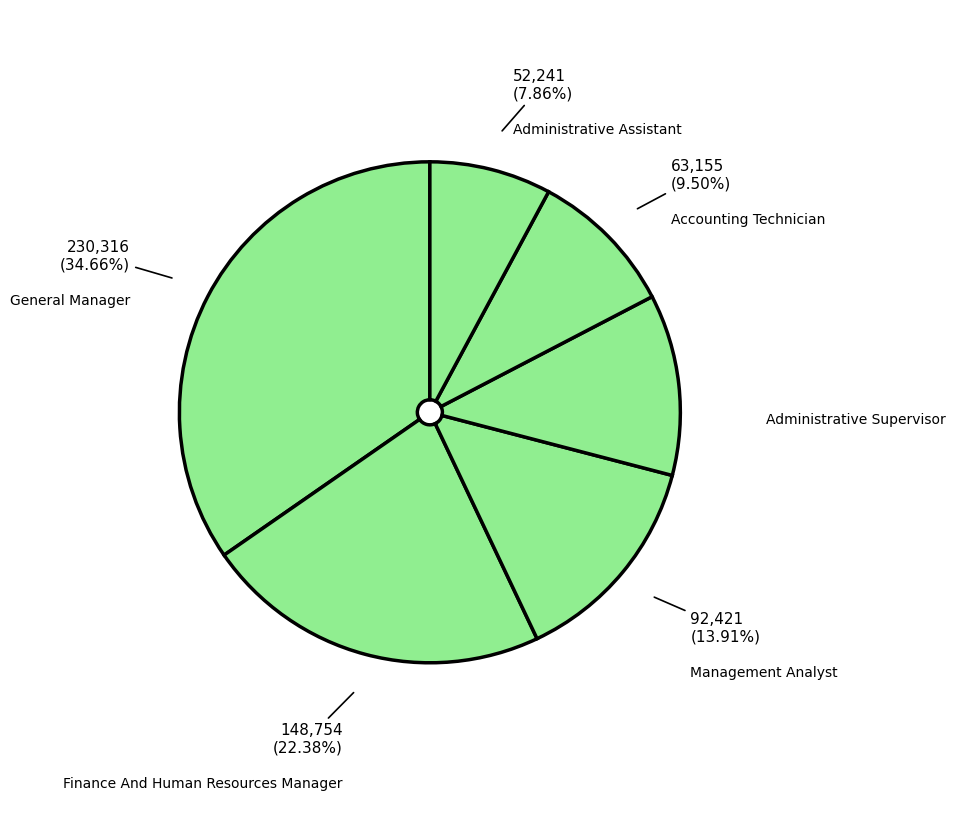

Is Finance And Human Resources Manager the majority of the pie?

No